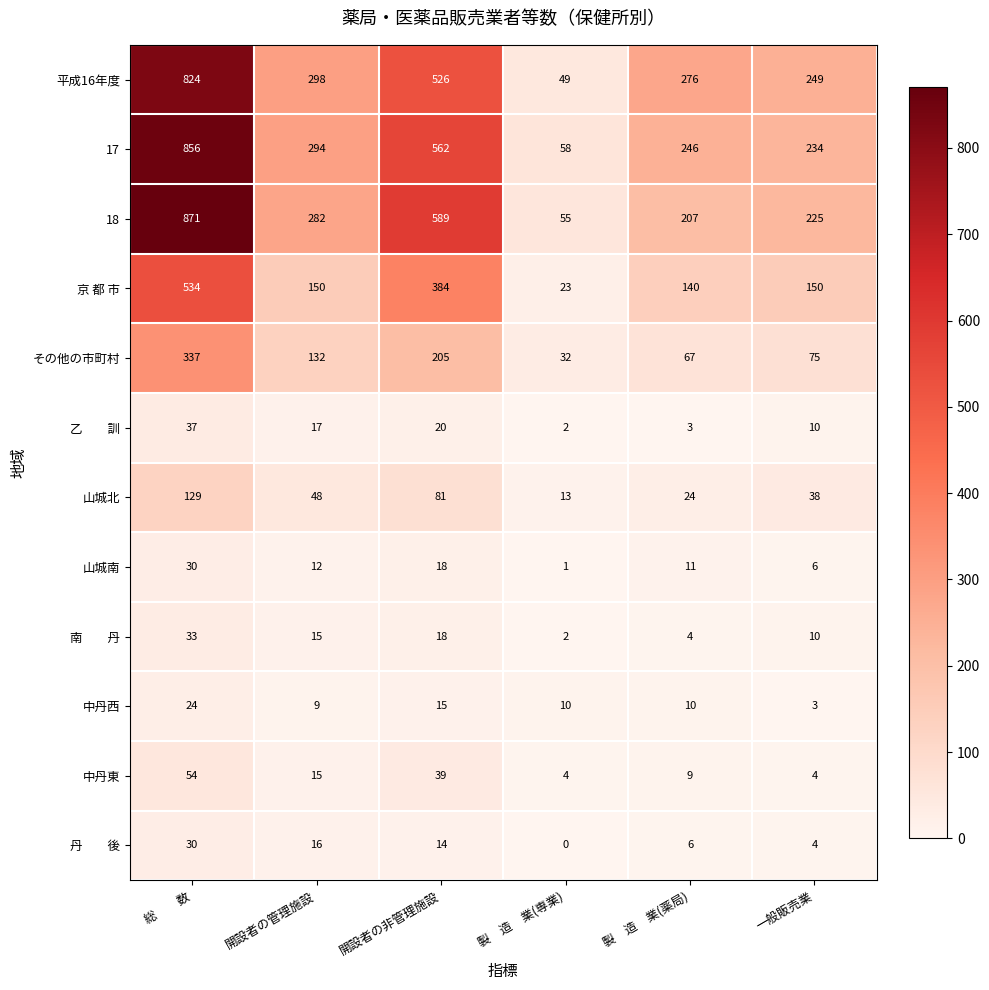

At how many categories does at least one series exceed 586?

2